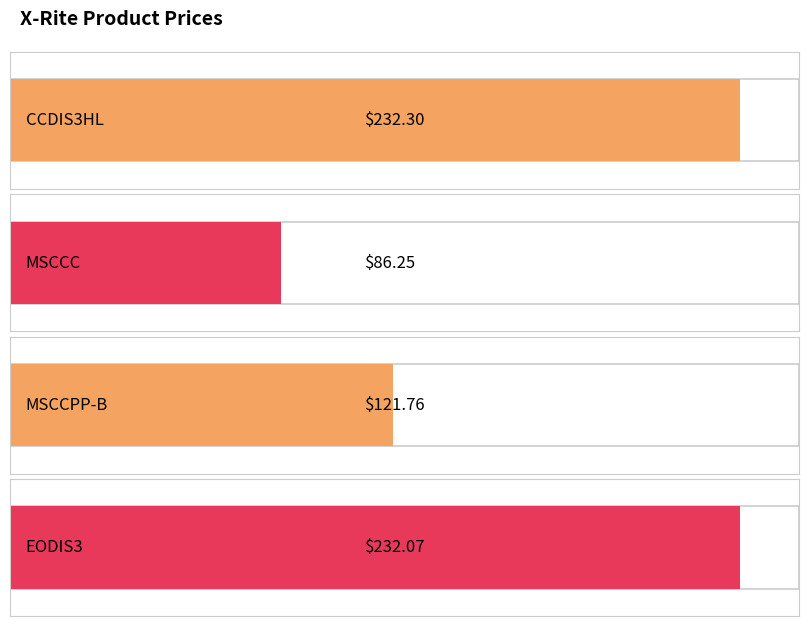

The value at MSCCPP-B is 216.2. True or false?

False